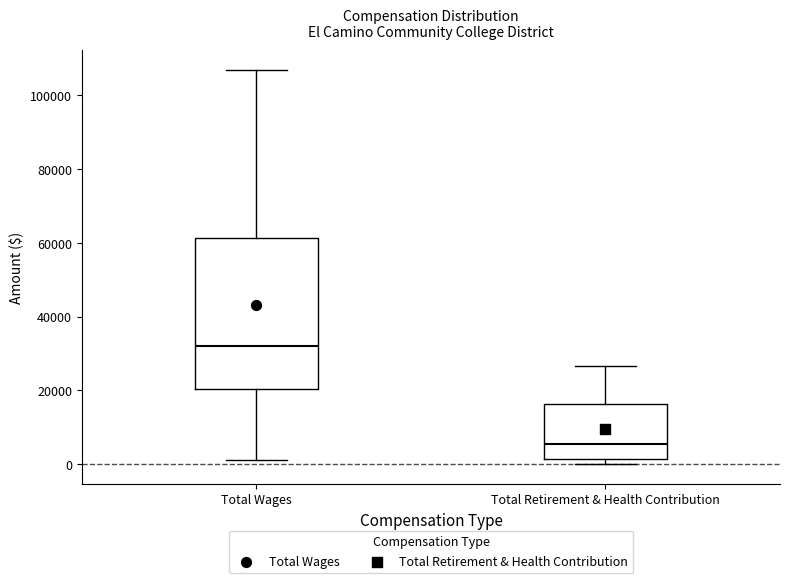

Which box is the tallest, from its lower edge to its upper edge?

Total Wages